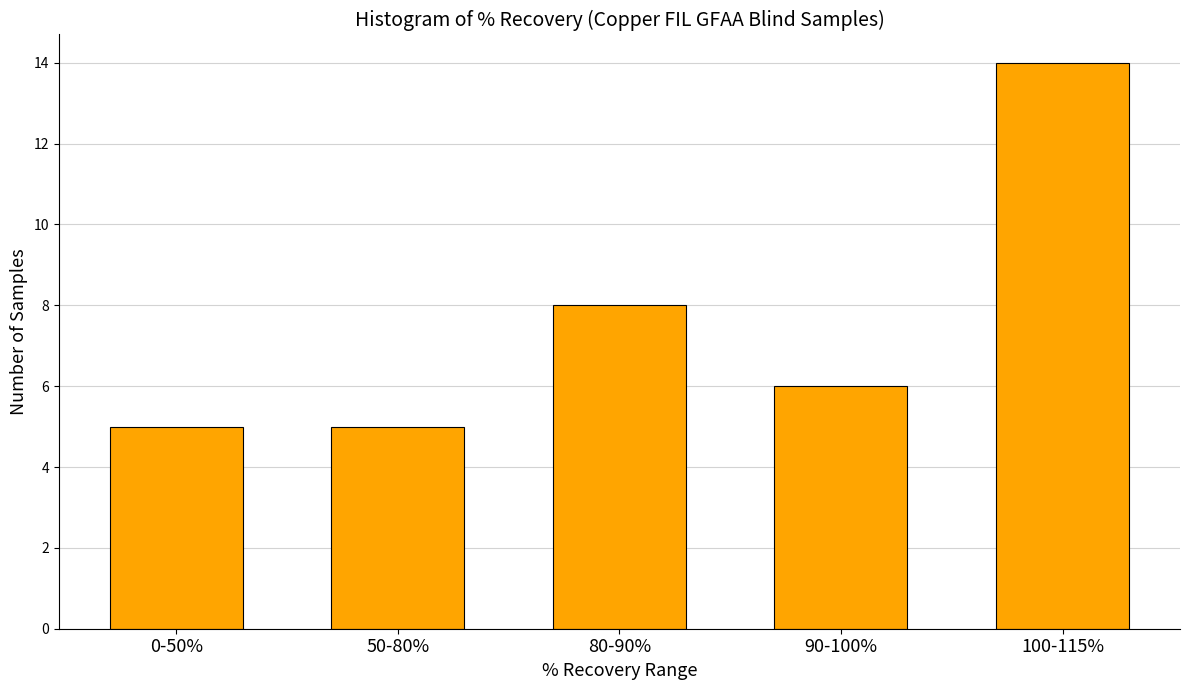

Reading right to left, transcribe all the data shown in this chart.

100-115%=14	90-100%=6	80-90%=8	50-80%=5	0-50%=5